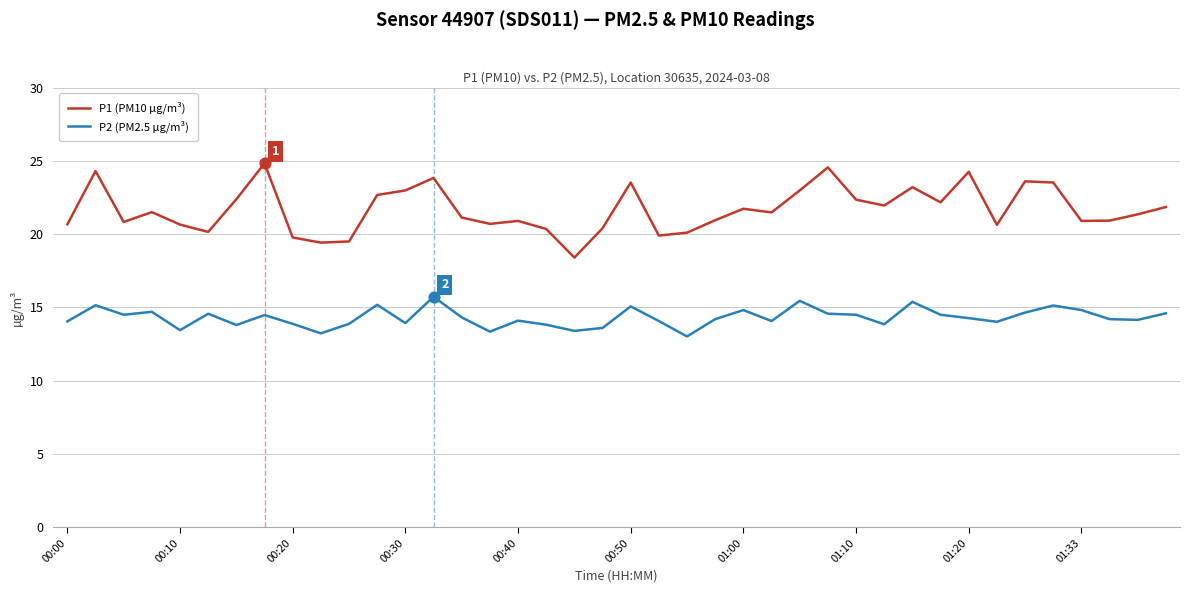

Which series has the widest spread of values?

P1 (PM10 µg/m³)